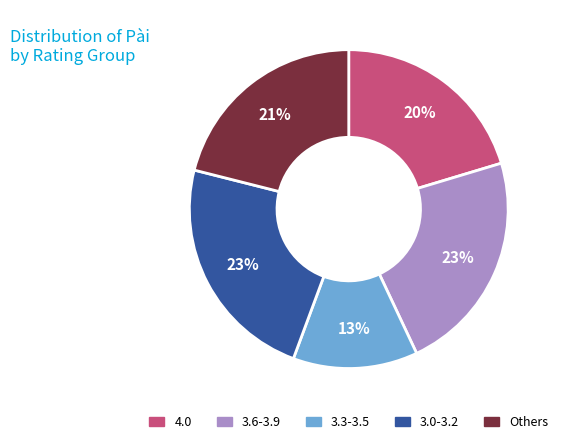

Is there any slice that represents more than half of the pie?

No